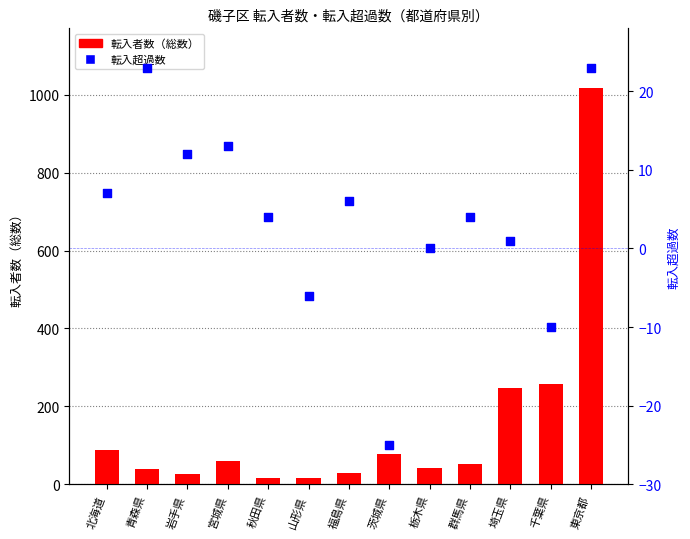

Is the value of 転入者数（総数） at 群馬県 greater than the value of 転入超過数 at 宮城県?

Yes